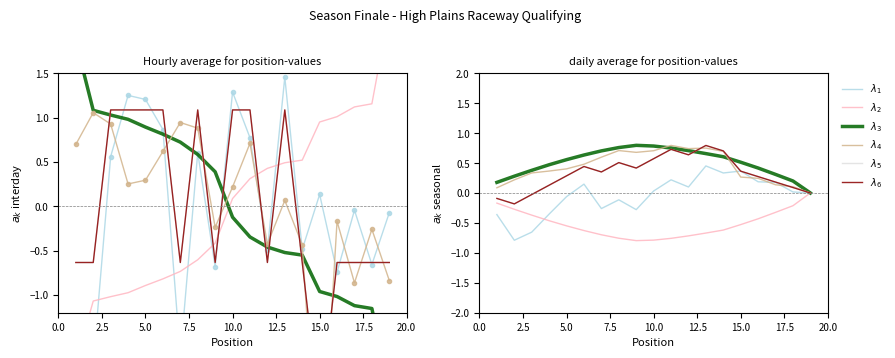

True or false: $\lambda_4$ has more than 2 points higher than both neighbors.

True